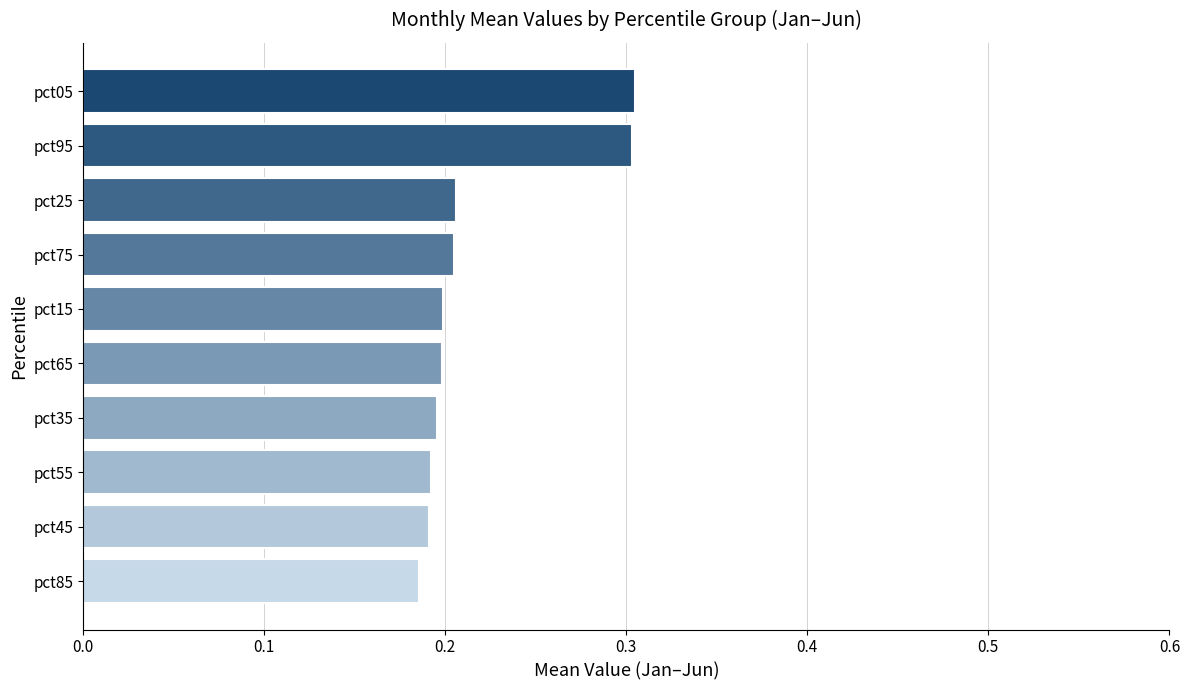

What is the difference between the second highest and second lowest values?

0.1